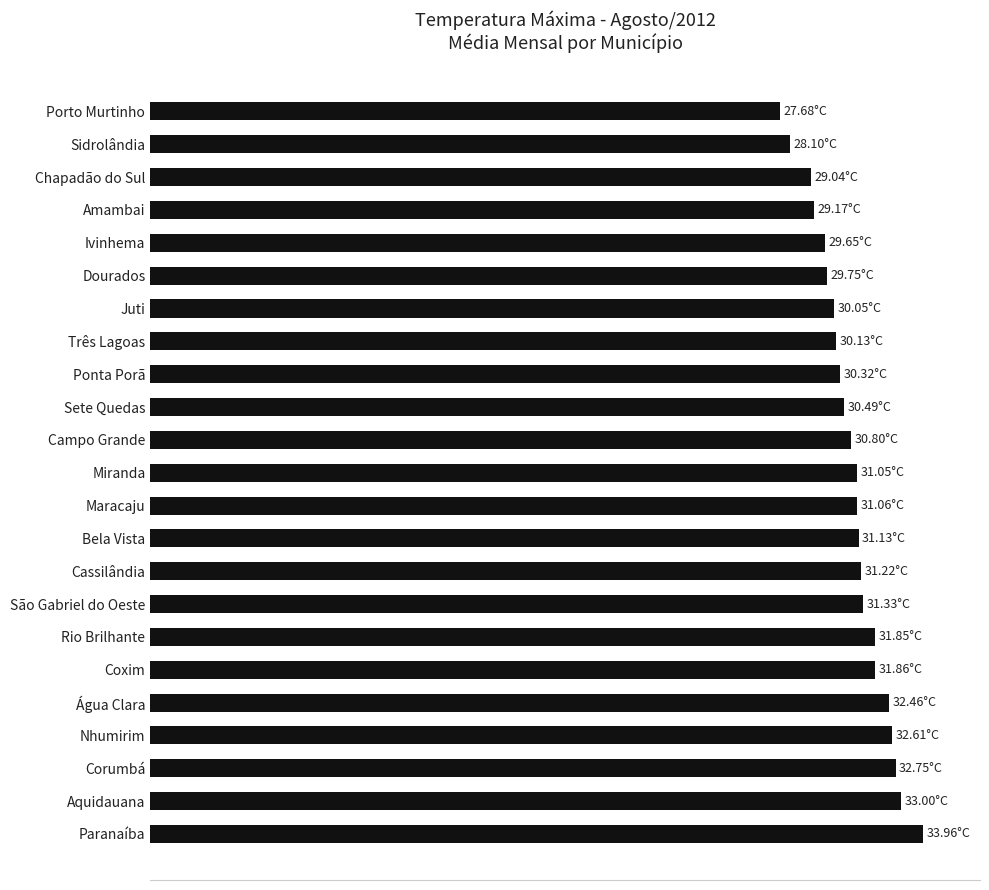

Are the bars horizontal?

Yes